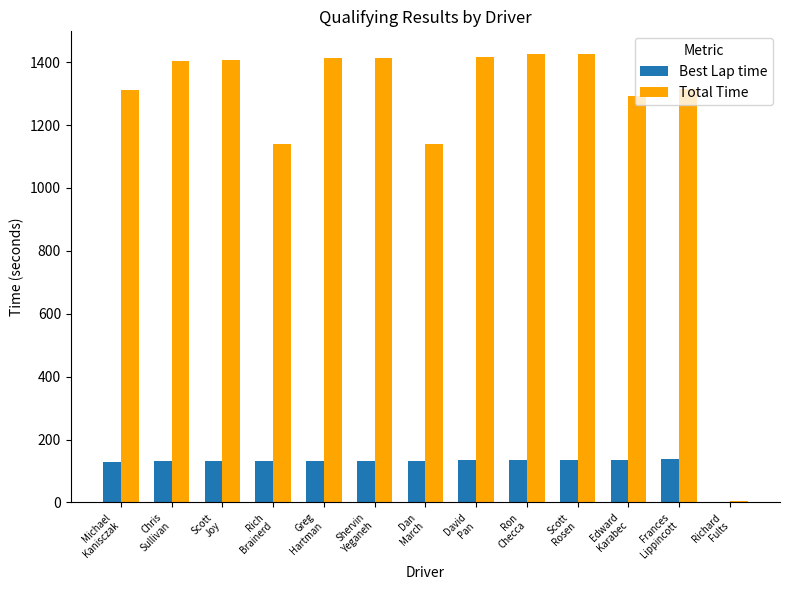

What is the maximum value for Total Time?

1426.6